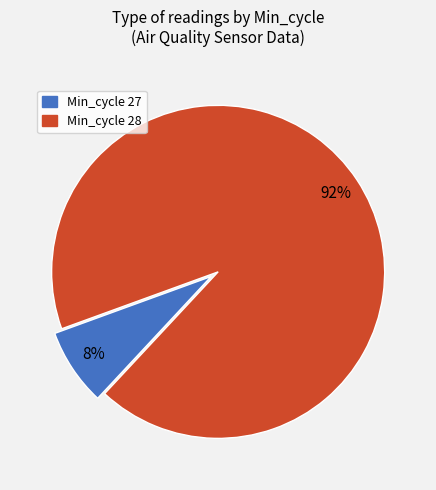

Is there a majority slice in this chart?

Yes